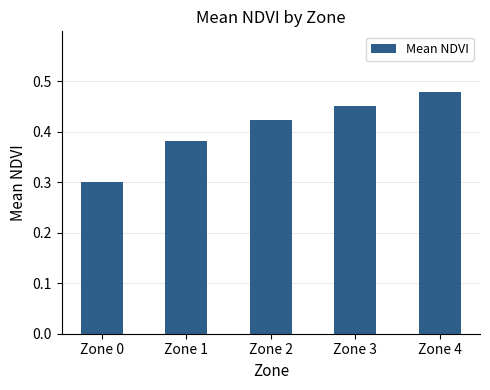

What is the difference between the maximum and minimum values?

0.2